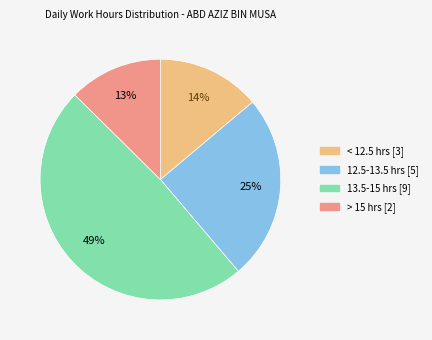

How many segments does this pie chart have?

4